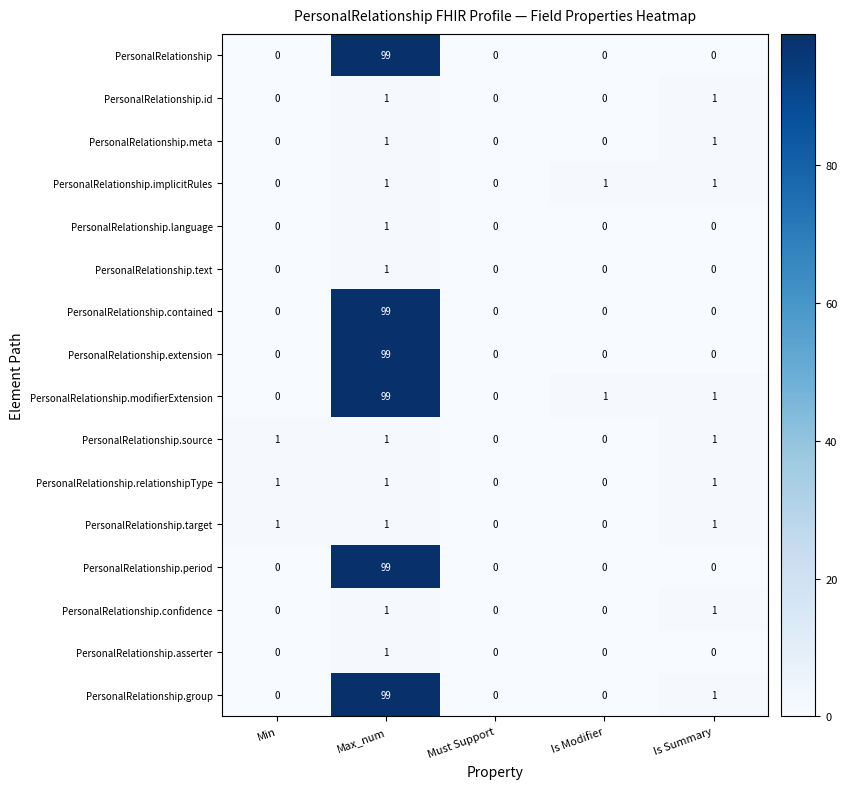

At how many categories does at least one series exceed 40?

1